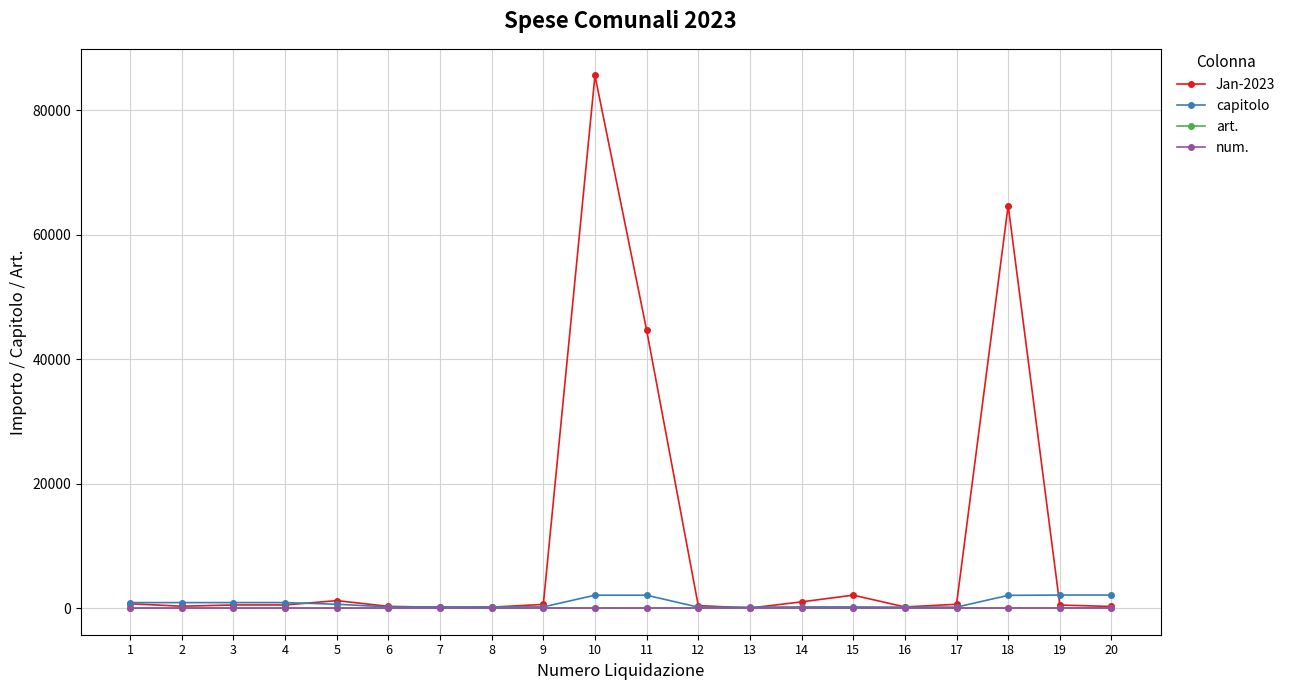

The value of art. at 15 is 0. True or false?

True